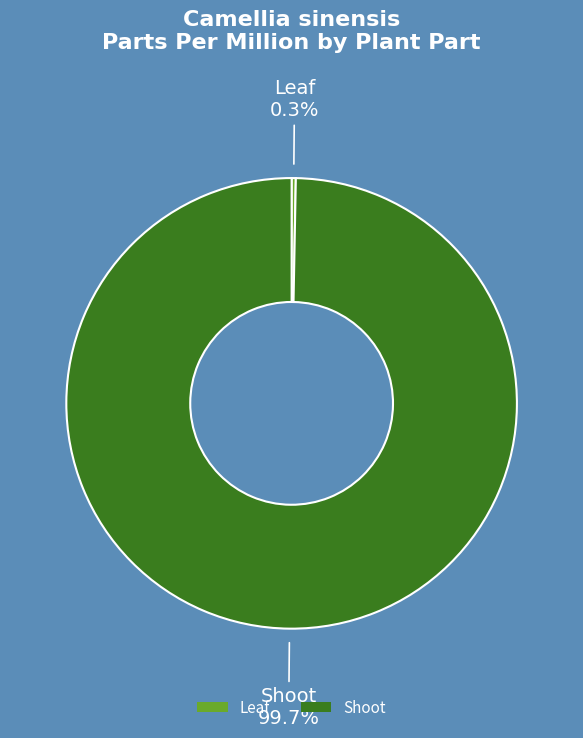

What percentage is the Shoot slice, to the nearest percent?

100%